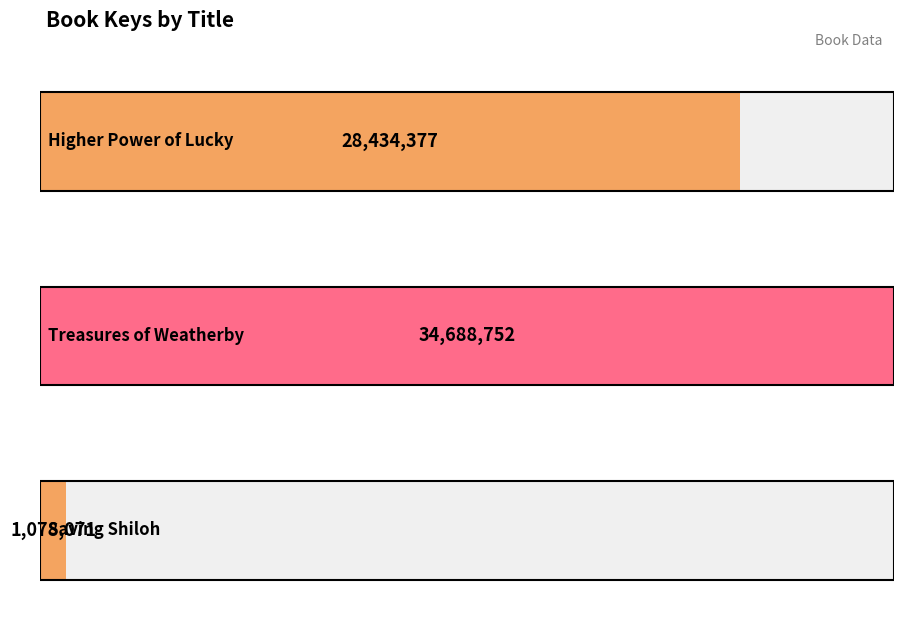

The value at Saving Shiloh is 1078071. True or false?

True